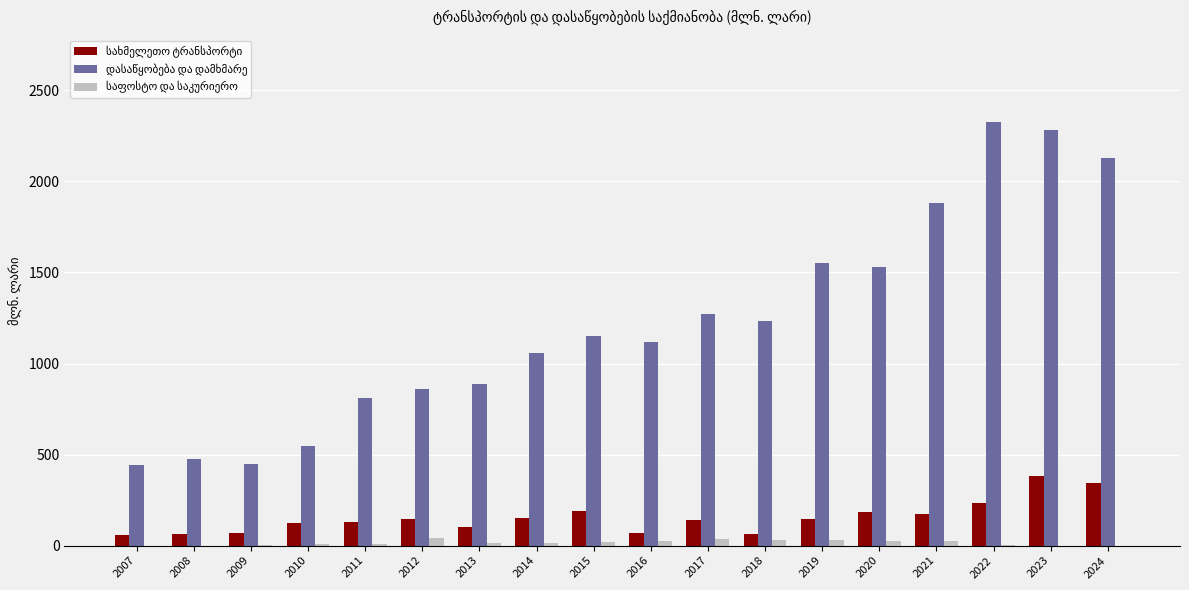

Rank the categories by სახმელეთო ტრანსპორტი value from lowest to highest.

2007, 2008, 2018, 2009, 2016, 2013, 2010, 2011, 2017, 2019, 2012, 2014, 2021, 2020, 2015, 2022, 2024, 2023